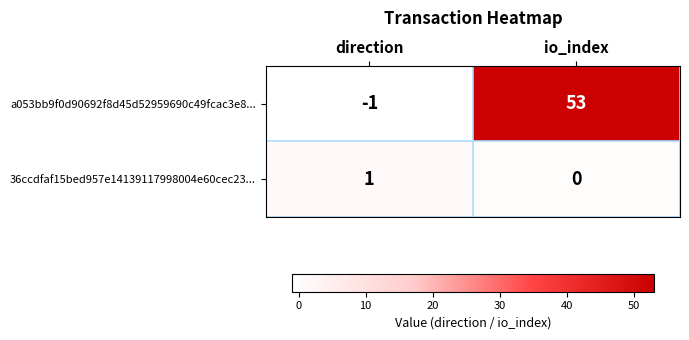

What is the highest value of the a053bb9f0d90692f8d45d52959690c49fcac3e8... series?

53